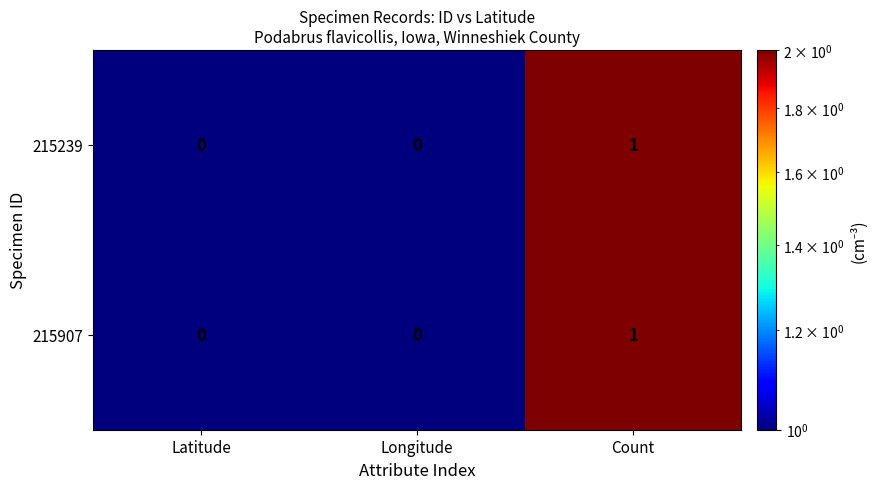

How many 215907 values are between 0 and 1?

3